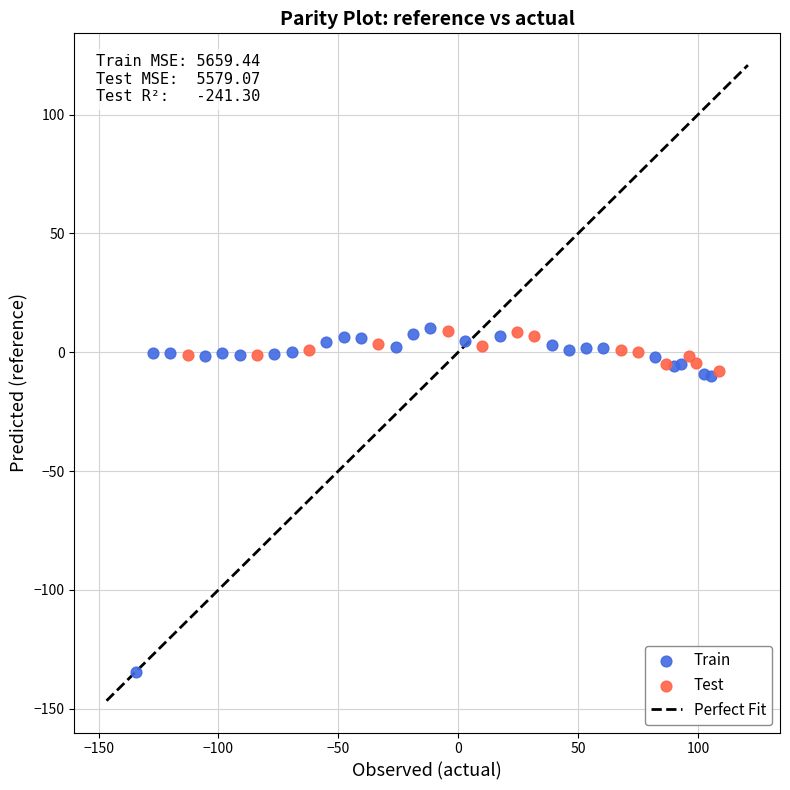

Which series has the largest Y range (max minus min)?

Train